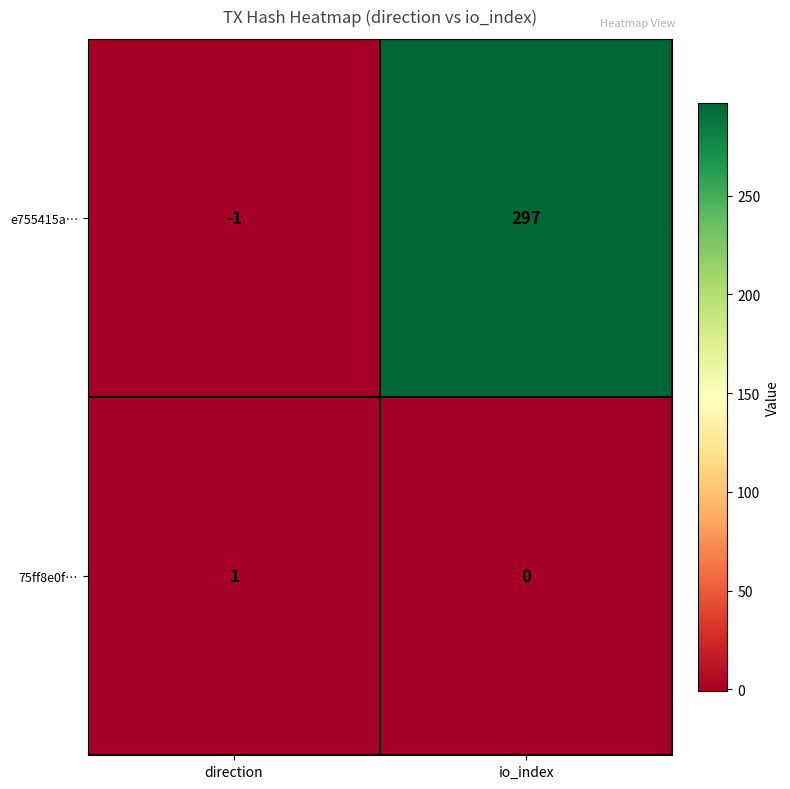

Which category has the lowest value across all series?

direction